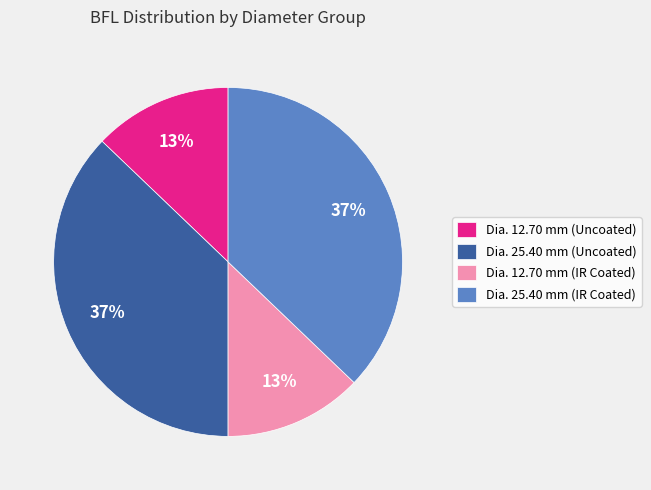

Approximately how many times larger is the value at Dia. 12.70 mm (IR Coated) compared to Dia. 12.70 mm (Uncoated)?

1.0